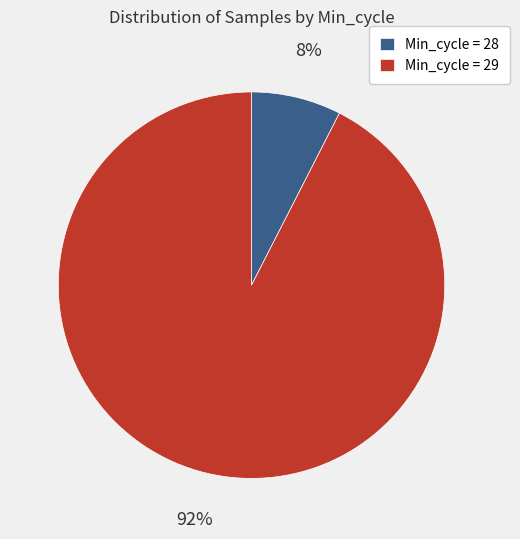

What is the smallest slice in the pie chart?

Min_cycle = 28